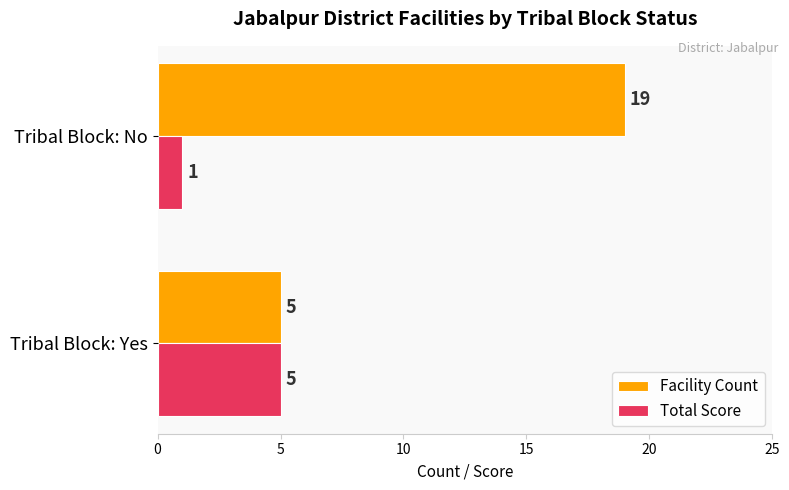

The Facility Count series shows 8 at Tribal Block: Yes. True or false?

False